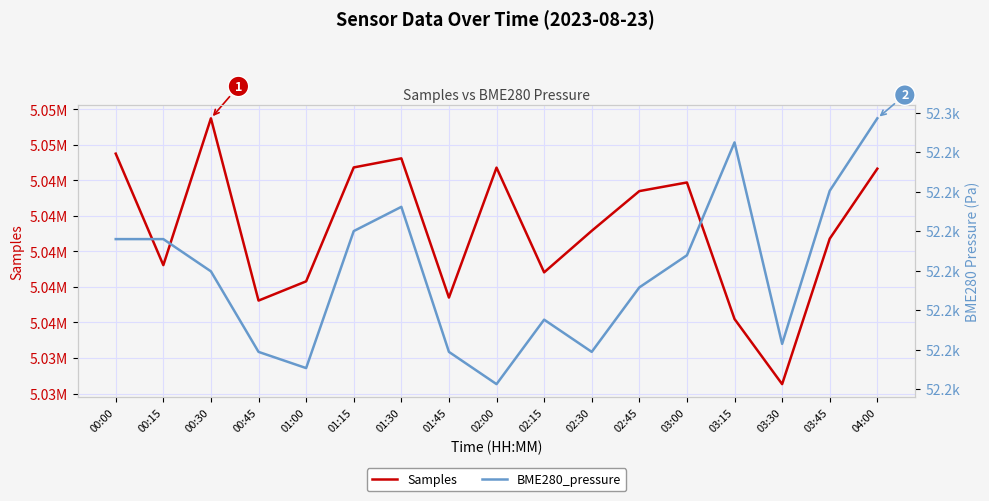

What are all the series names shown in the legend?

Samples, BME280_pressure